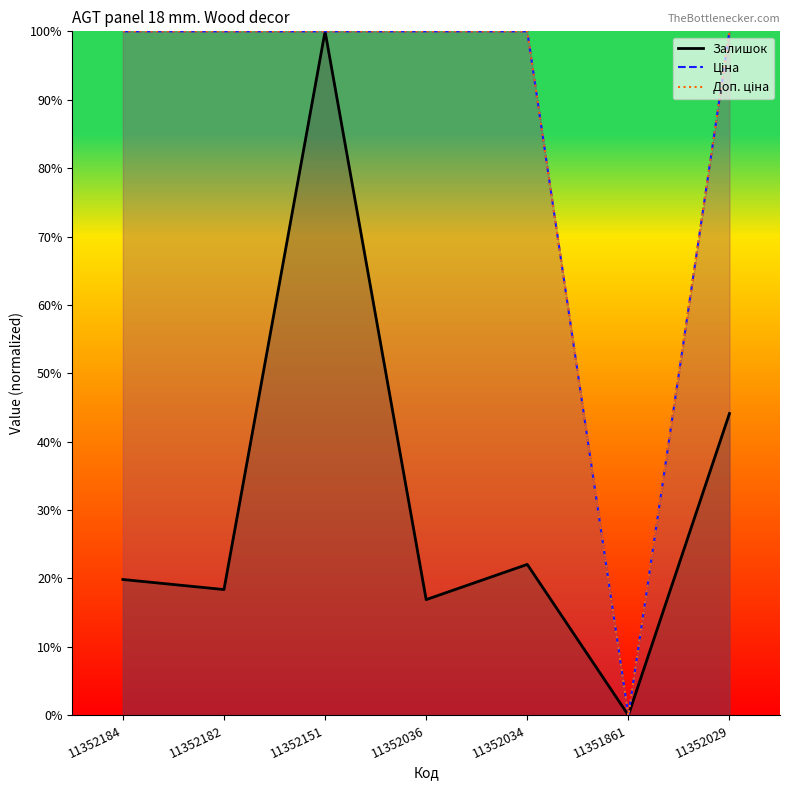

How many values in the Ціна series are below 100?

1